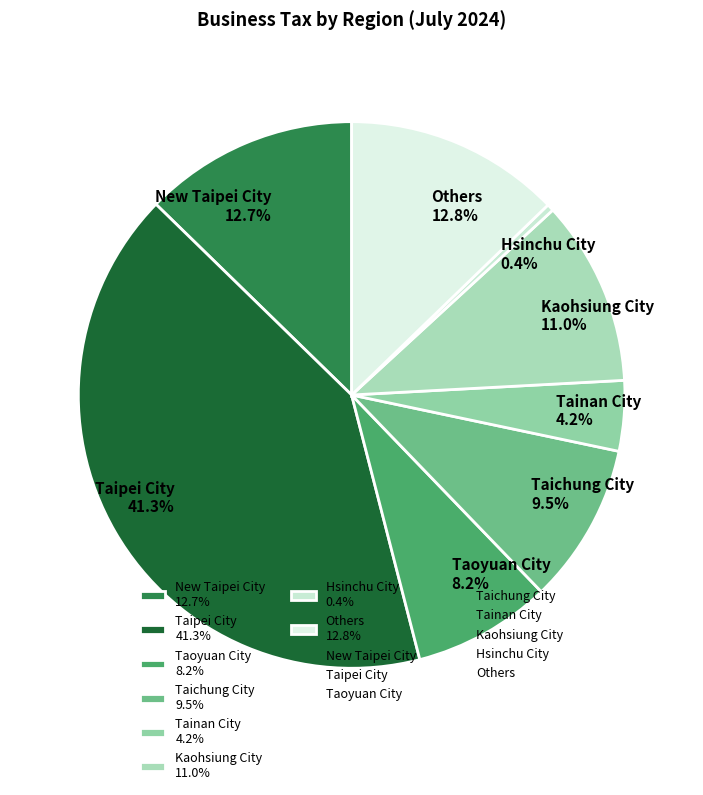

Which category has the smallest portion of the pie?

Hsinchu City